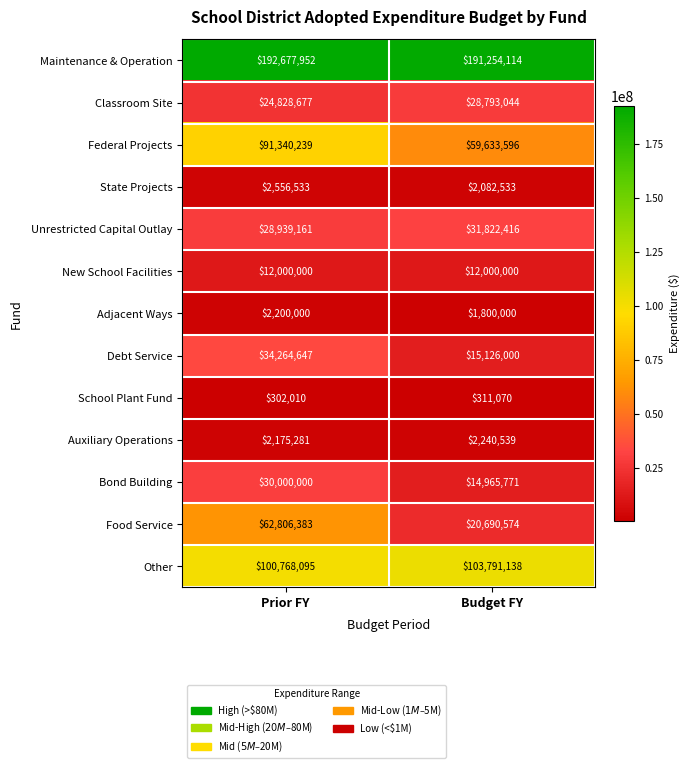

What value does the Food Service series have at Prior FY?

62806383